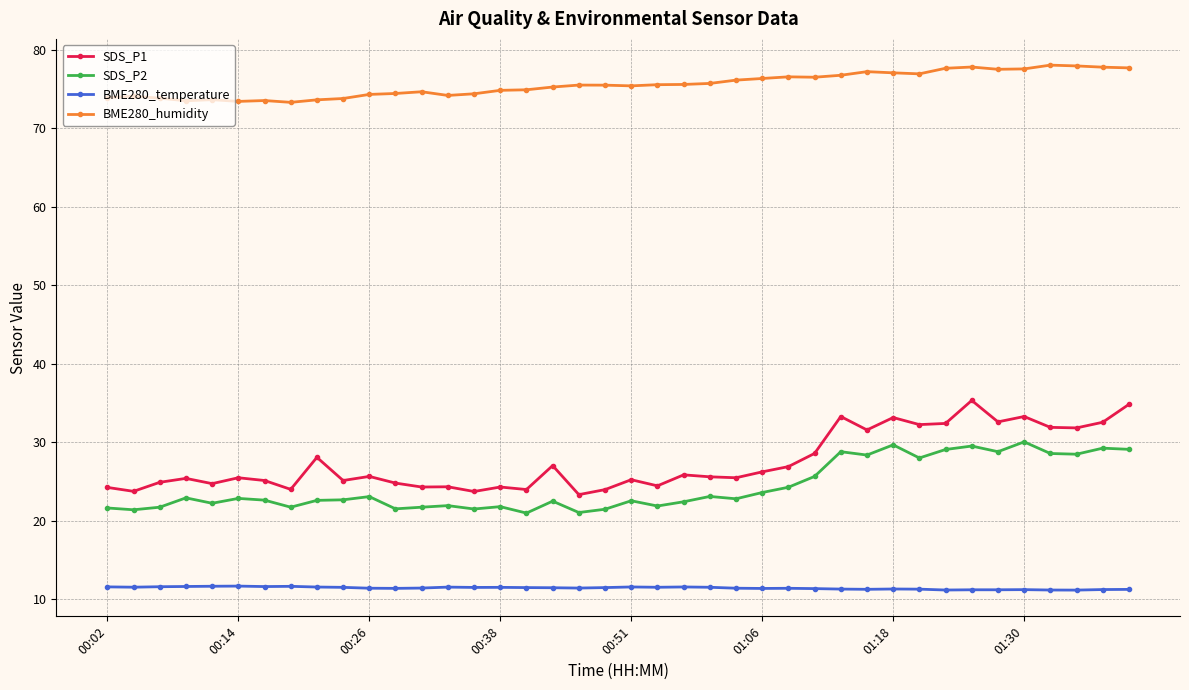

What is the value of the SDS_P2 point at the 30th from the left?

28.4